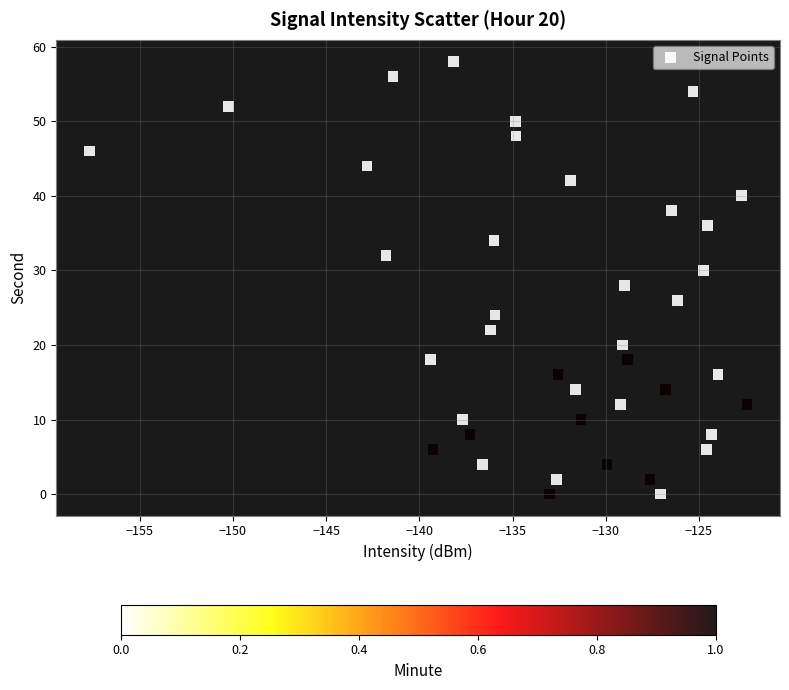

What is the range of Y values (max minus min)?

58